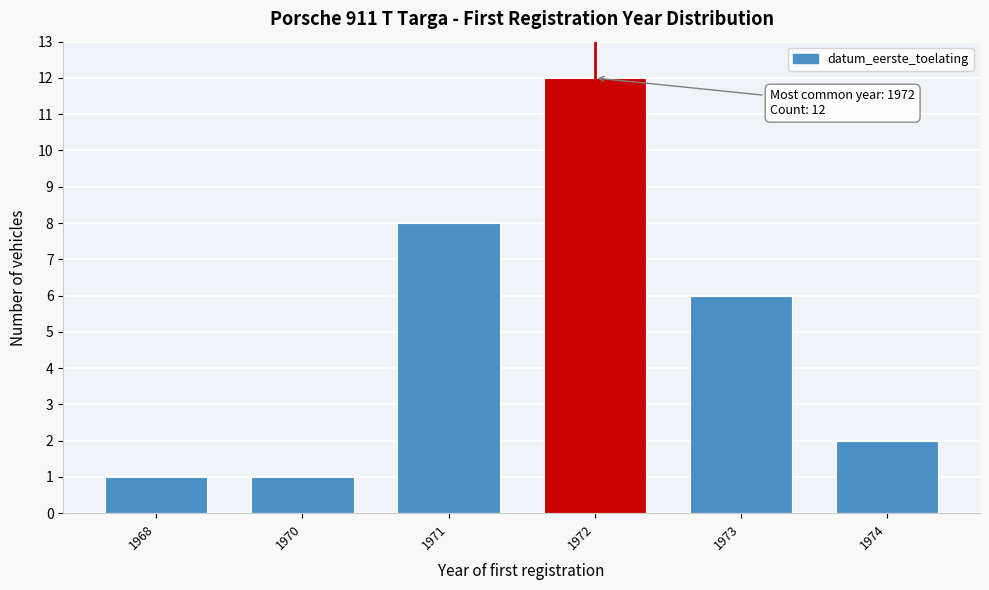

Reading left to right, what are all the values shown in this chart?

1	1	8	12	6	2